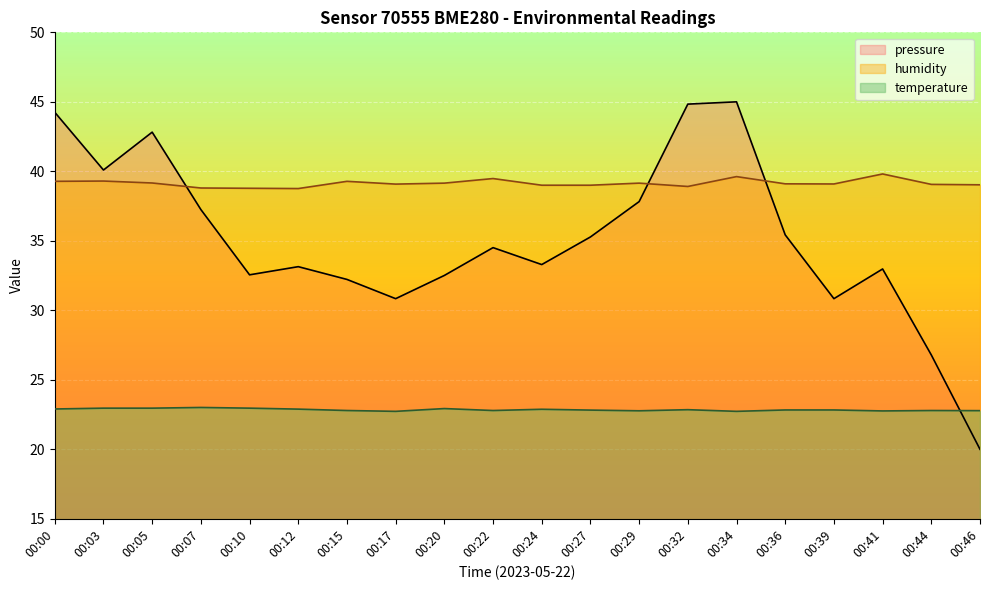

True or false: humidity and temperature intersect in this chart.

False